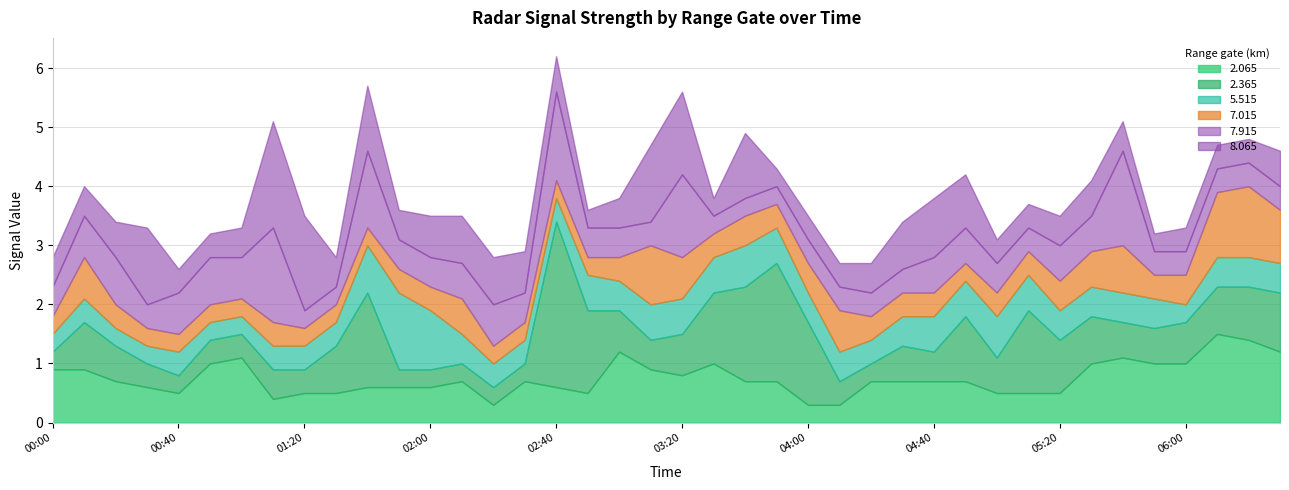

Where is the first local maximum for 2.365?

2005/01/05 00:10